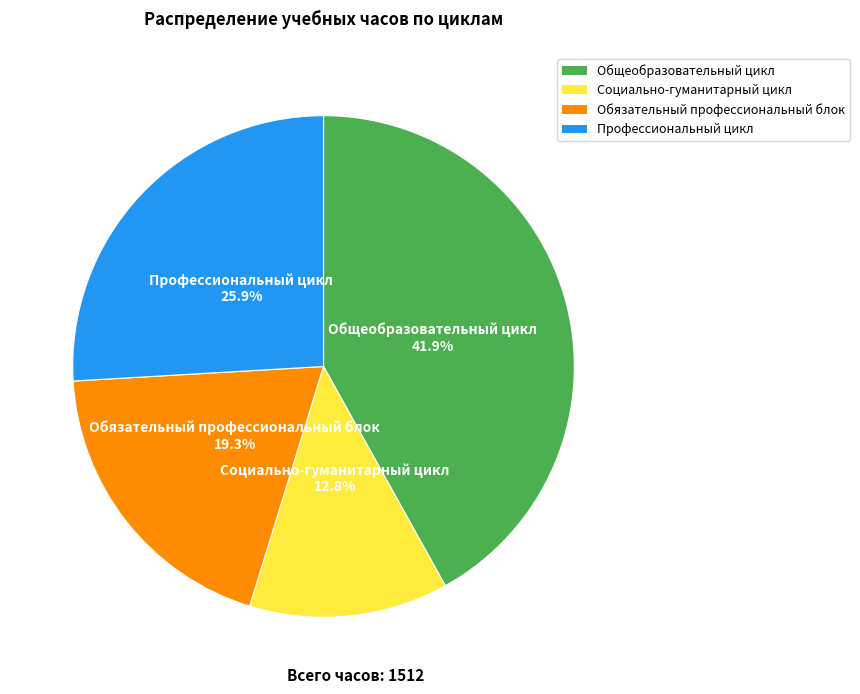

Which slice is the smallest?

Социально-гуманитарный цикл